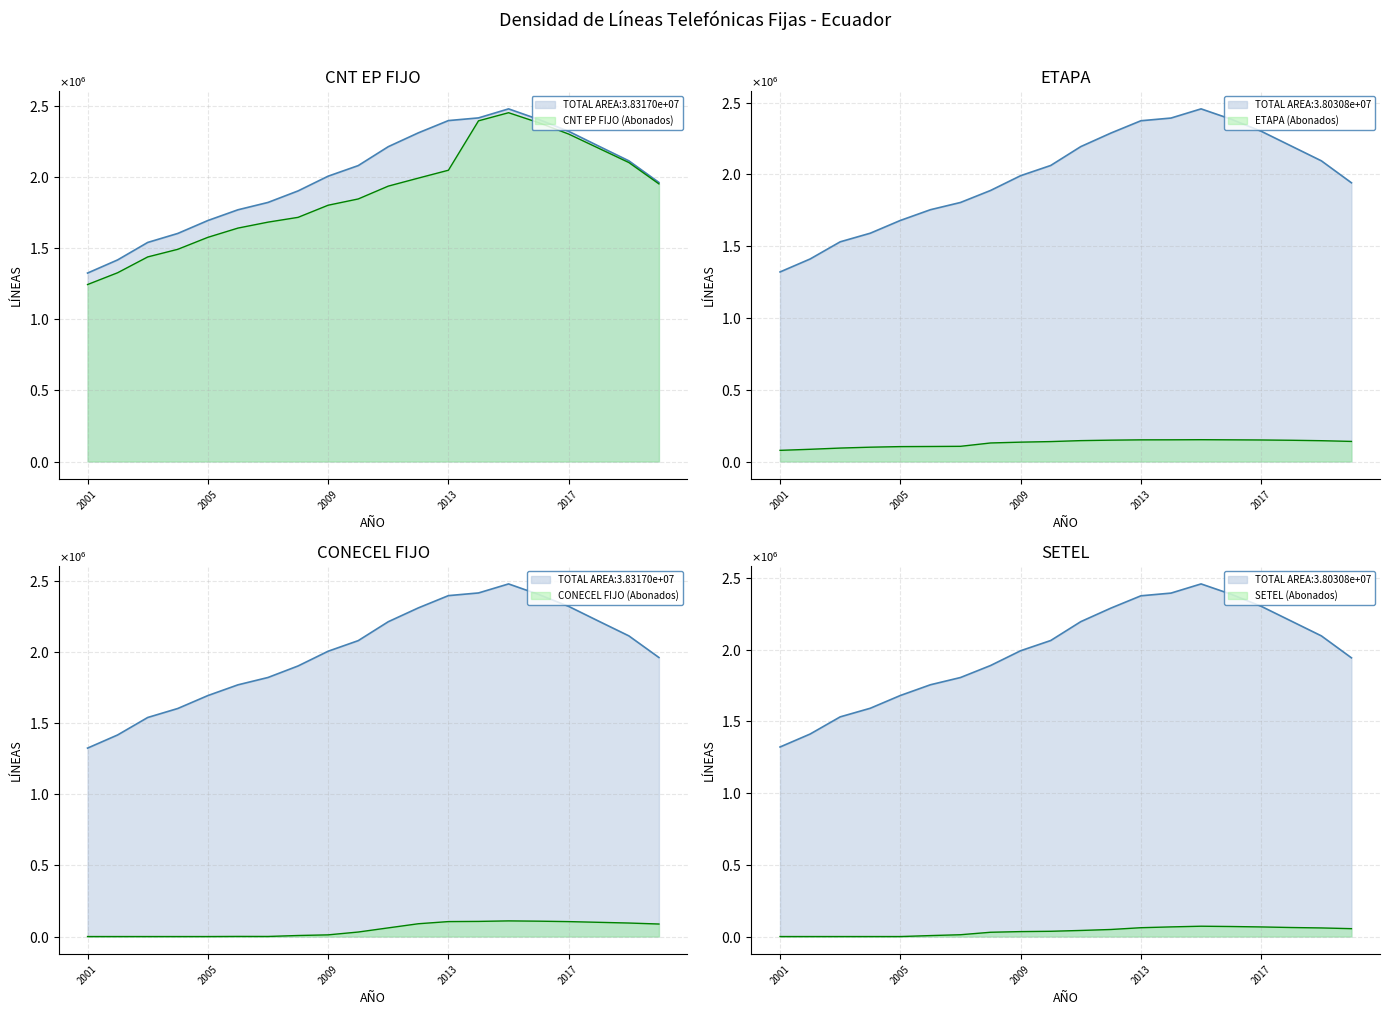

What is the difference between the second highest and minimum values in the CNT EP FIJO (Abonados) series?

1149976